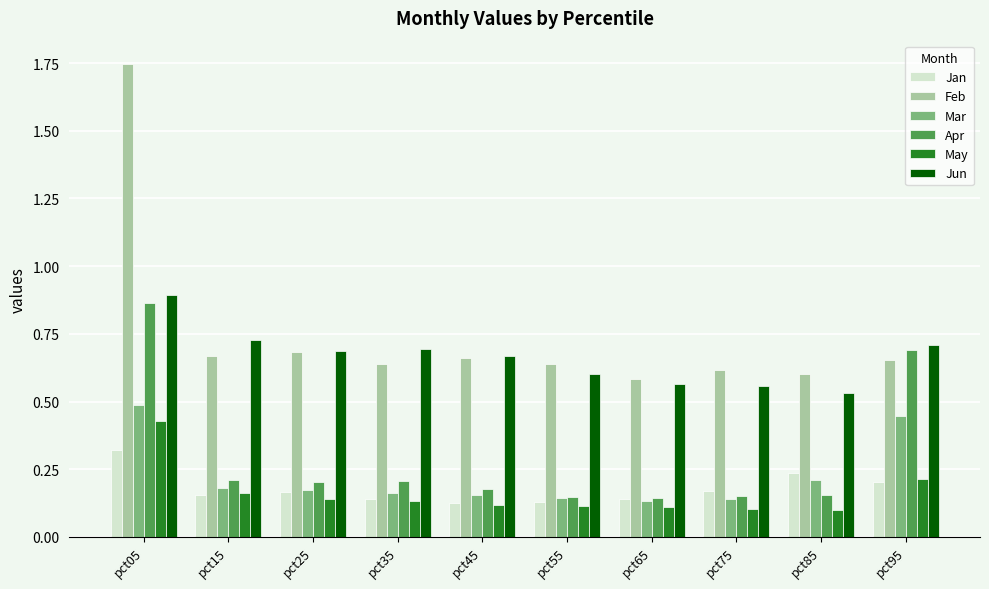

Is the value of Feb at pct75 greater than the value of Apr at pct35?

Yes